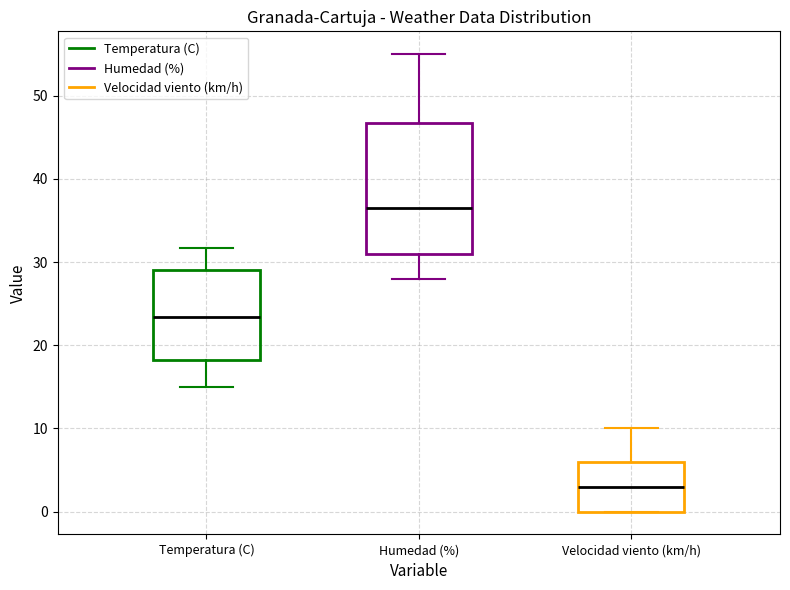

Comparing the boxes themselves (not the whiskers), which one is the tallest?

Humedad (%)